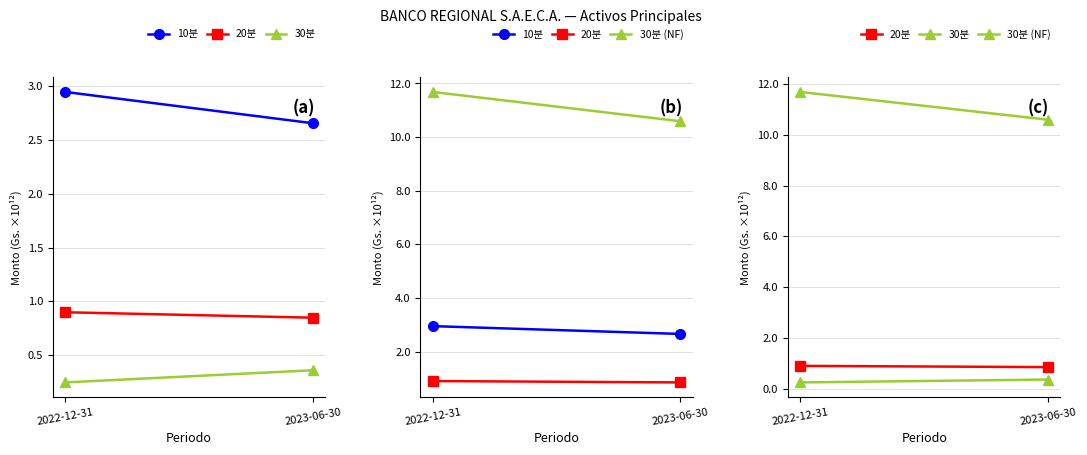

What is the difference between the 20분 values at 2022-12-31 and 2023-06-30?

0.1